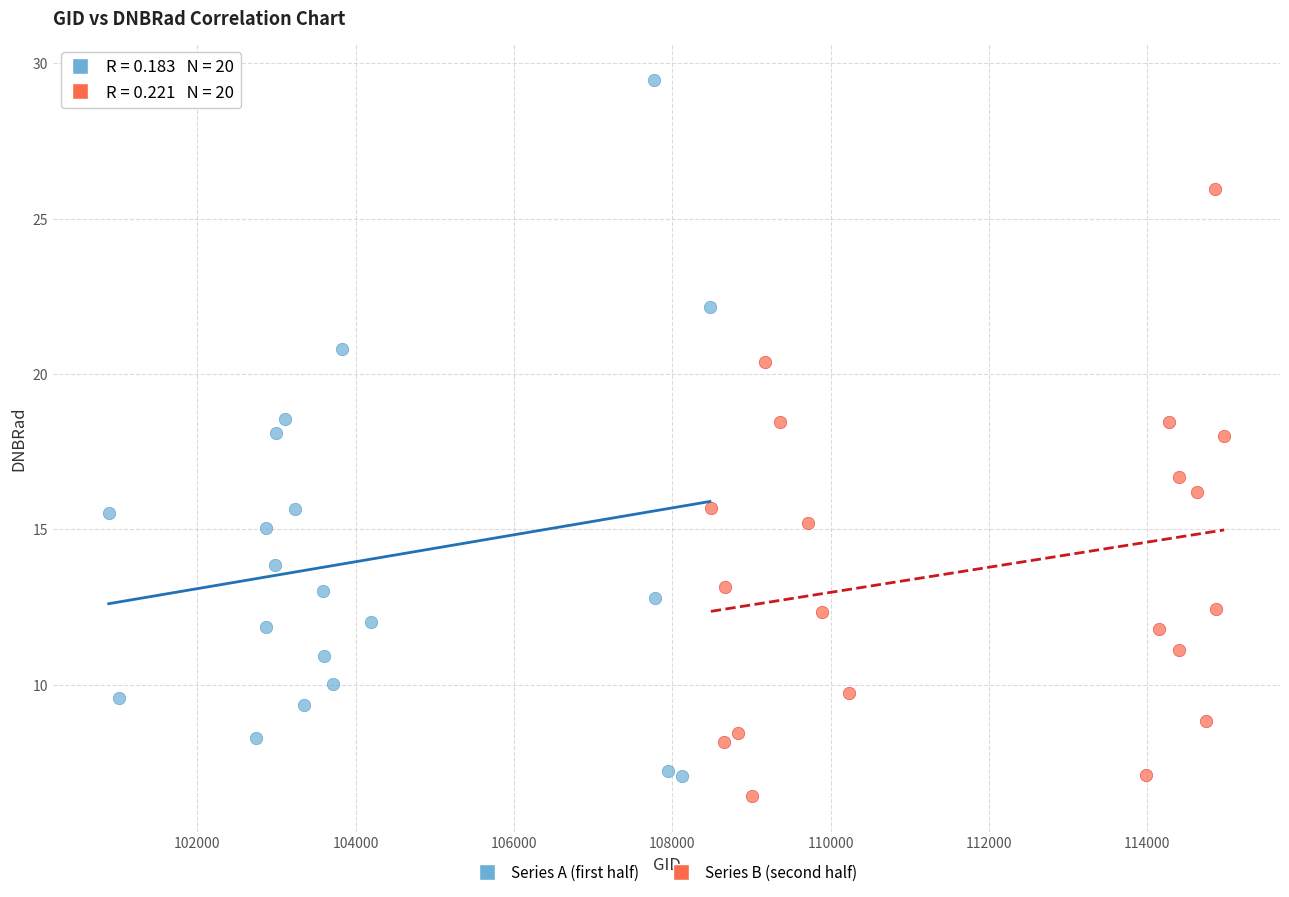

Which series has the largest Y range (max minus min)?

Series A (first half)